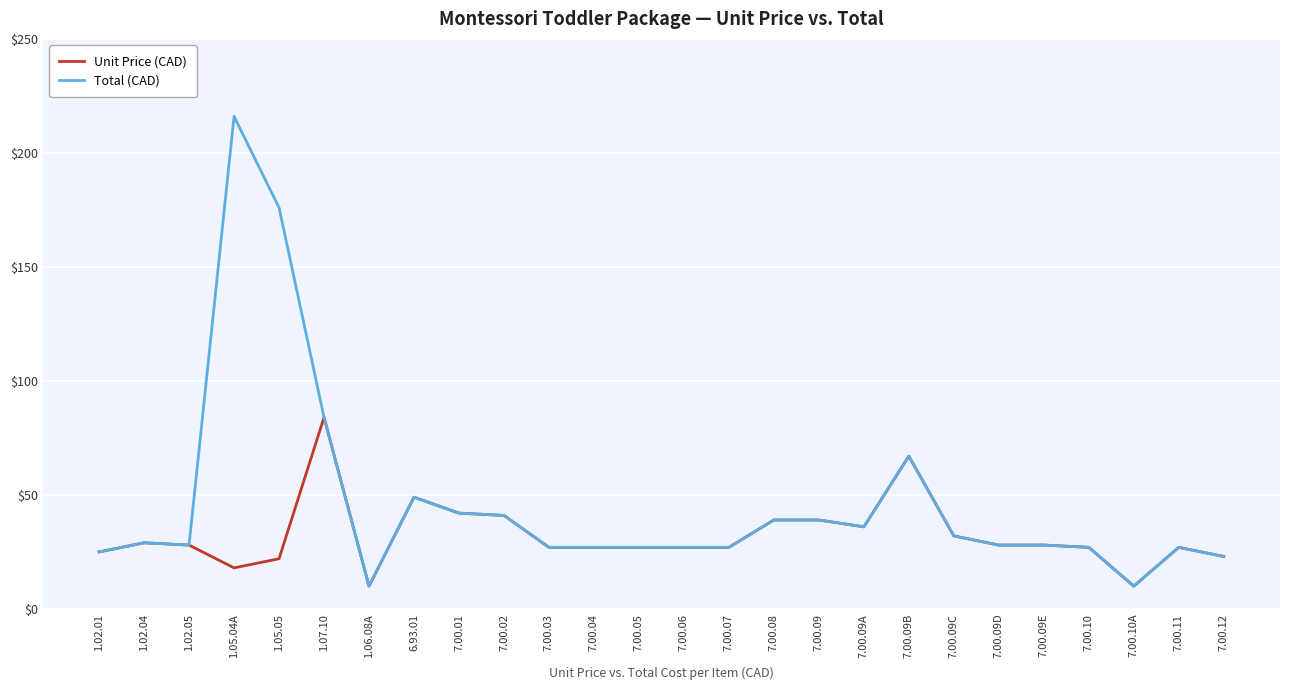

Which category has the highest value in the Unit Price (CAD) series?

1.07.10